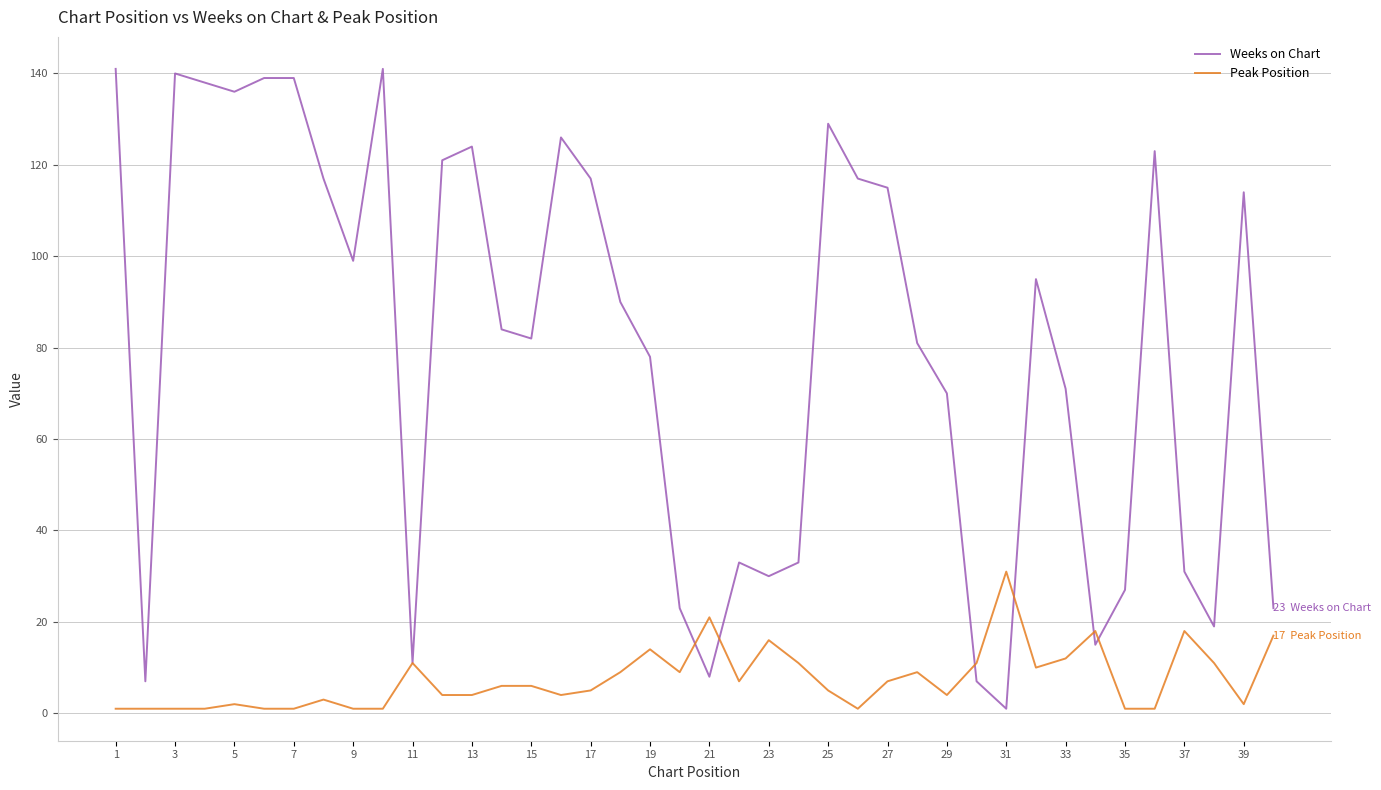

List the series in order of their overall mean, lowest first.

Peak Position, Weeks on Chart